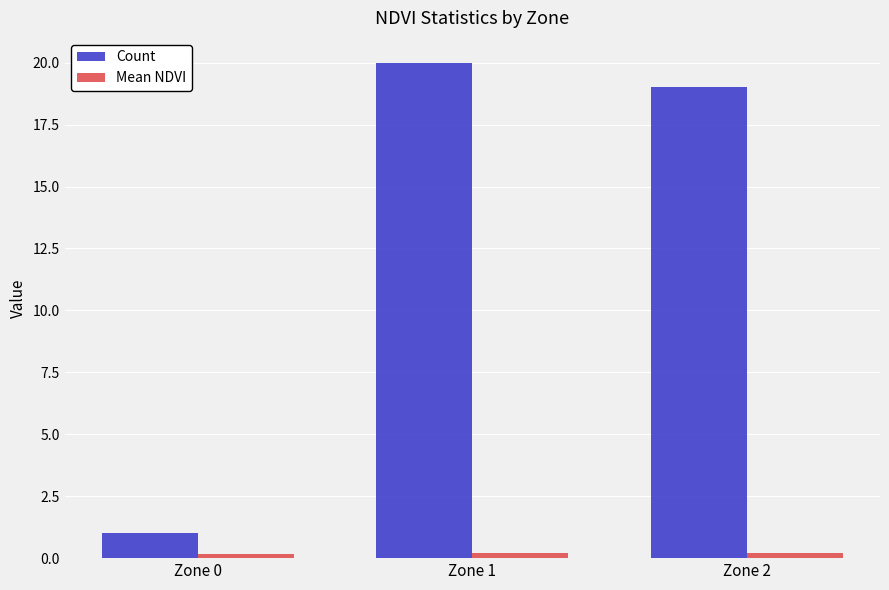

True or false: Count has a value of 10.3 at Zone 2.

False